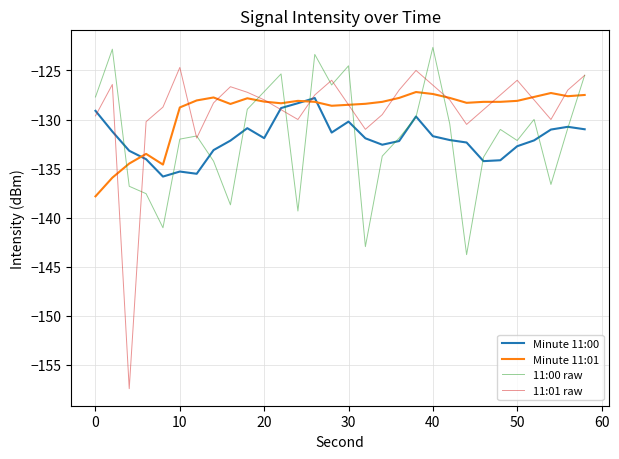

What is the difference between the maximum and second lowest values in the 11:00 raw series?

20.3